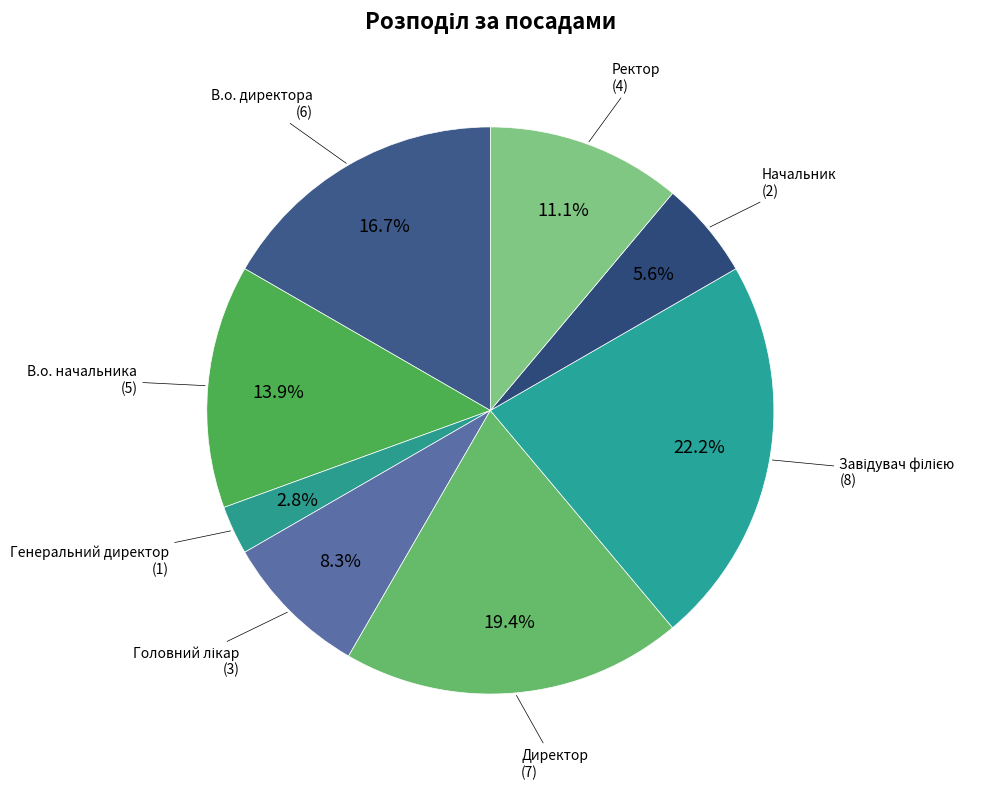

How many slices are in this pie chart?

8